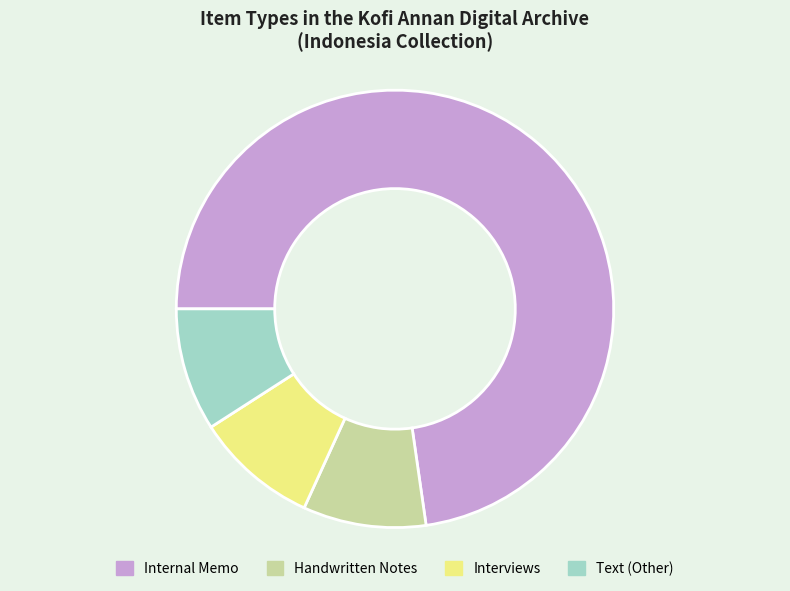

What is the largest slice in the pie chart?

Internal Memo